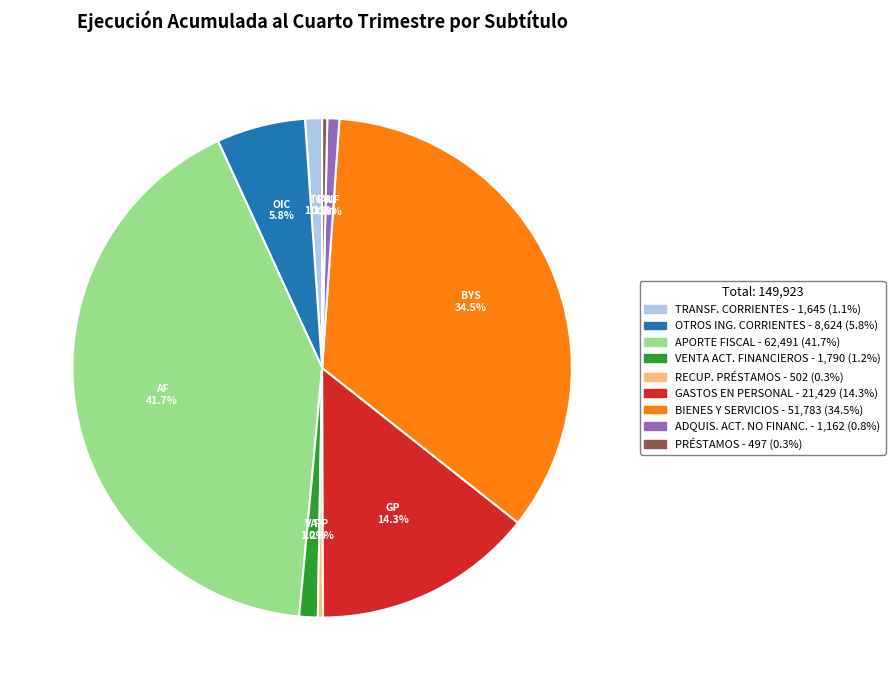

Is there any slice that represents more than half of the pie?

No